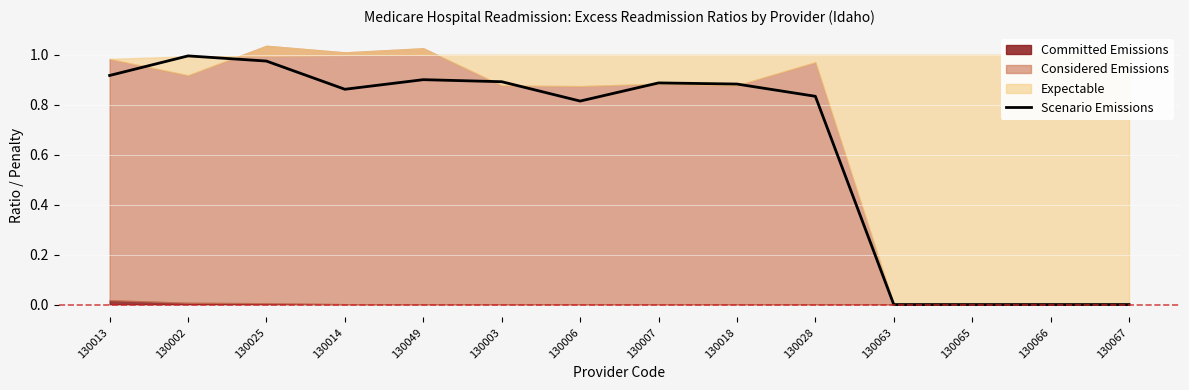

Which category has the lowest value across all series?

130063